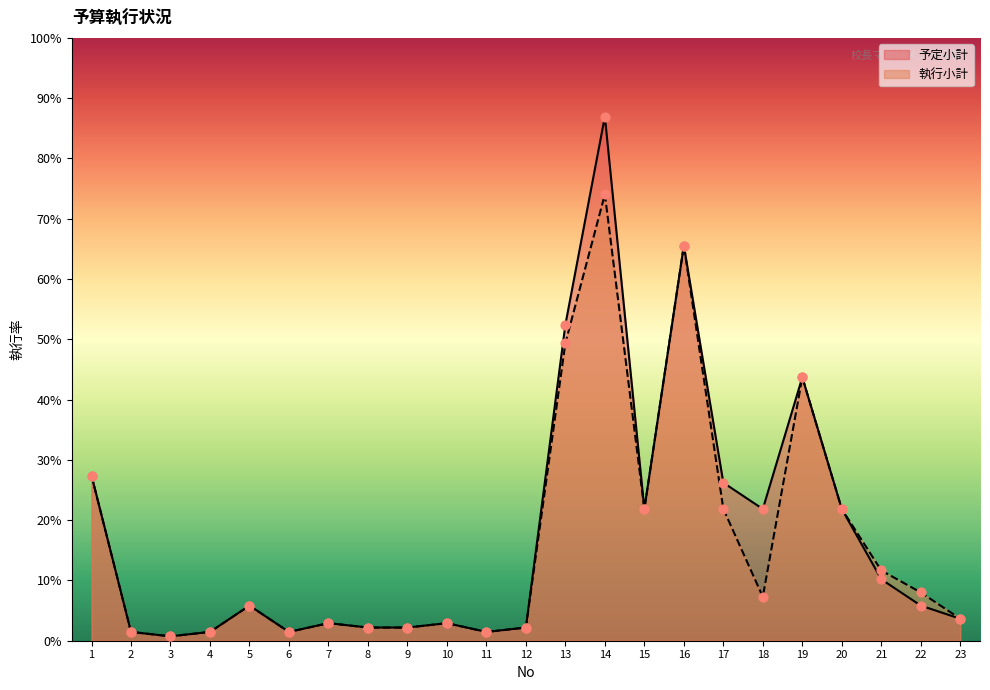

Which series has the largest Y range (max minus min)?

予定小計